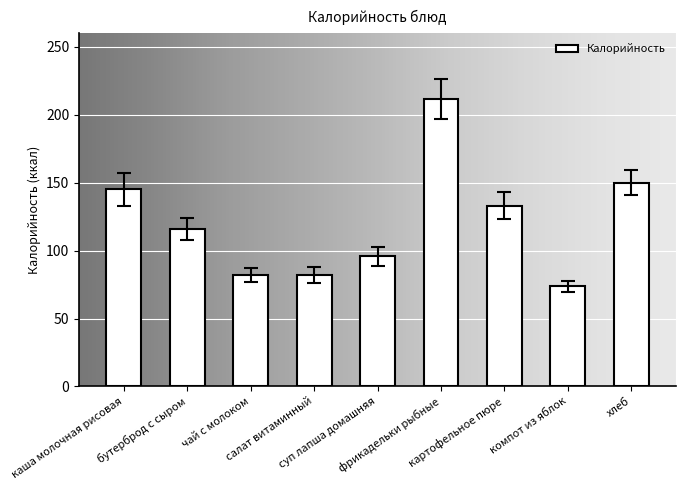

What is the difference between the maximum and minimum values?

138.0